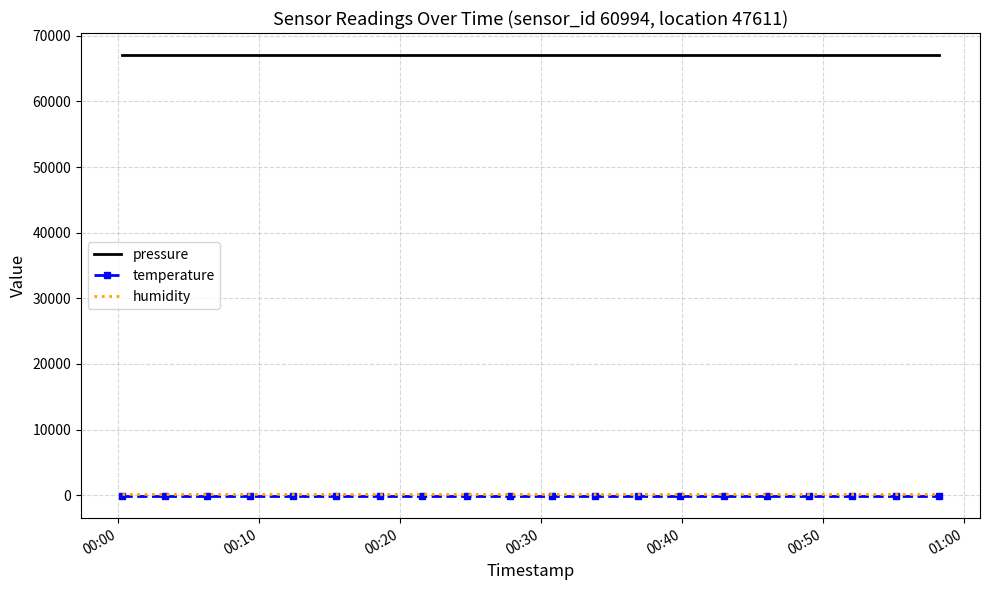

True or false: humidity and pressure intersect in this chart.

False